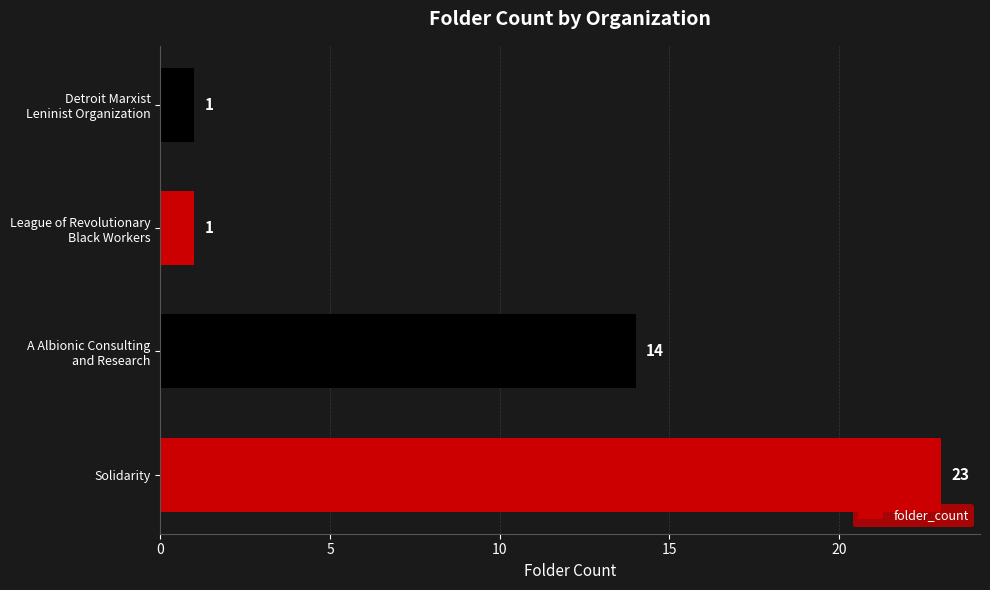

Does the chart contain any negative values?

No